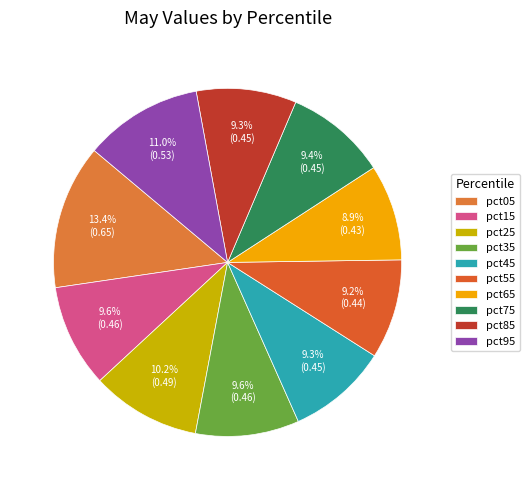

Is pct75 the majority of the pie?

No